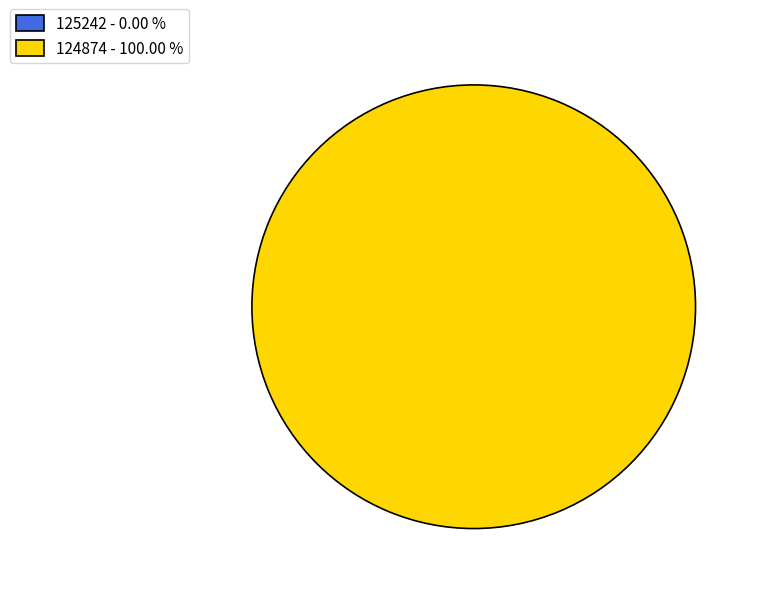

What percentage is NOT represented by 125242?

100.0%